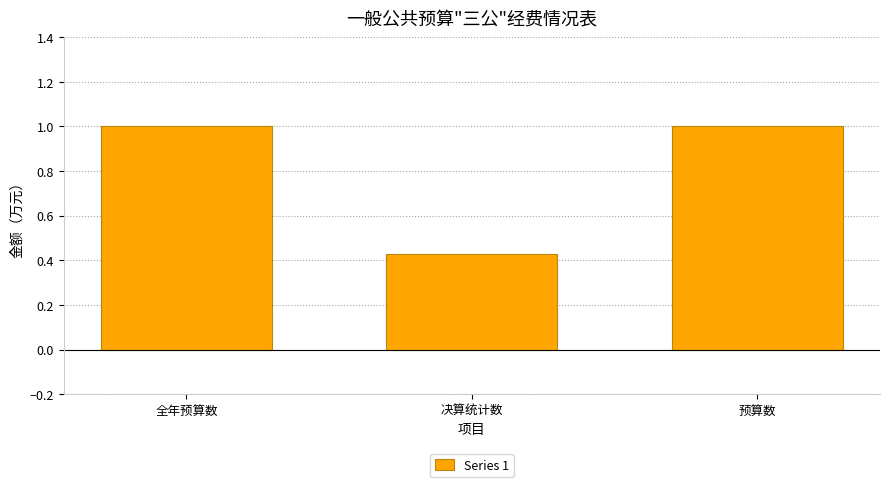

Does the chart contain stacked bars?

No